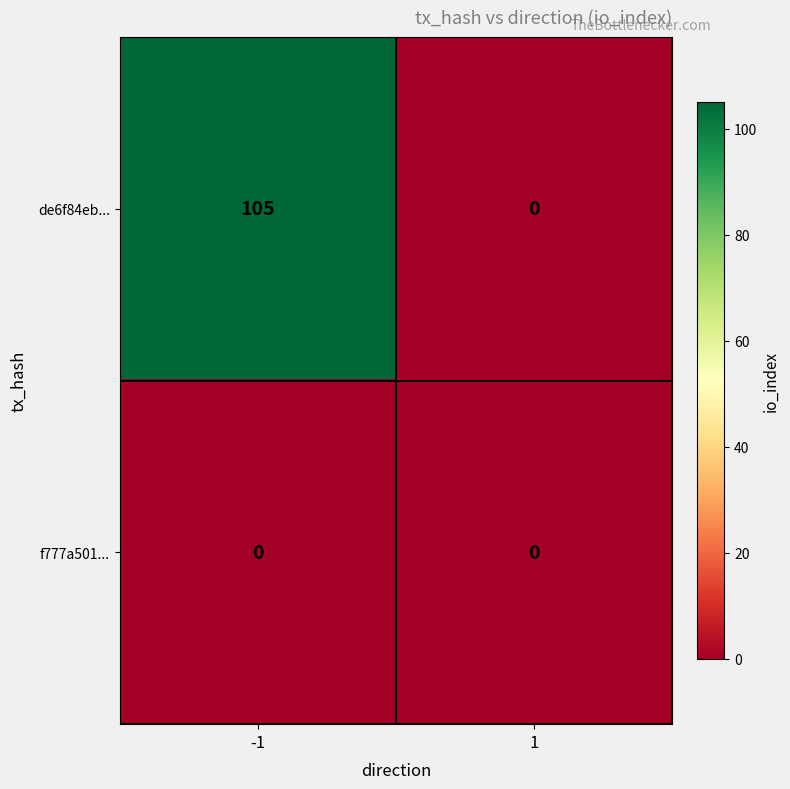

Reading left to right, transcribe all the data shown in this chart.

de6f84eb...: -1=105	1=0
f777a501...: -1=0	1=0